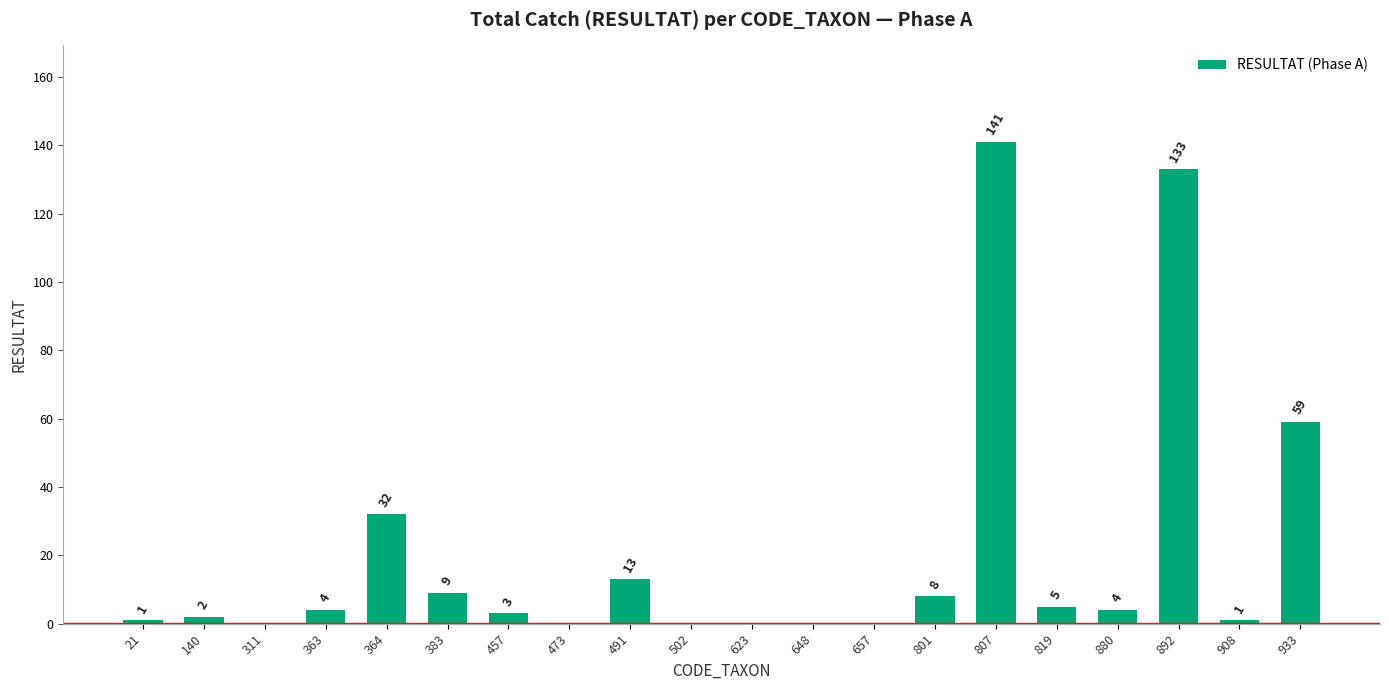

Reading left to right, transcribe all the data shown in this chart.

21=1	140=2	311=0	363=4	364=32	383=9	457=3	473=0	491=13	502=0	623=0	648=0	657=0	801=8	807=141	819=5	880=4	892=133	908=1	933=59